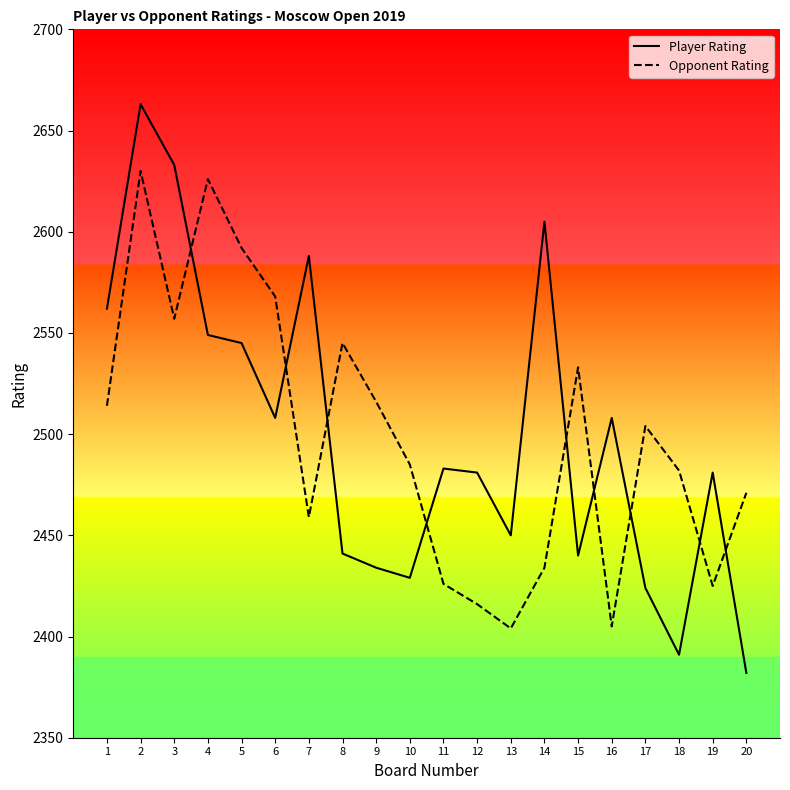

Rank the series at 2 from lowest to highest value.

Opponent Rating, Player Rating